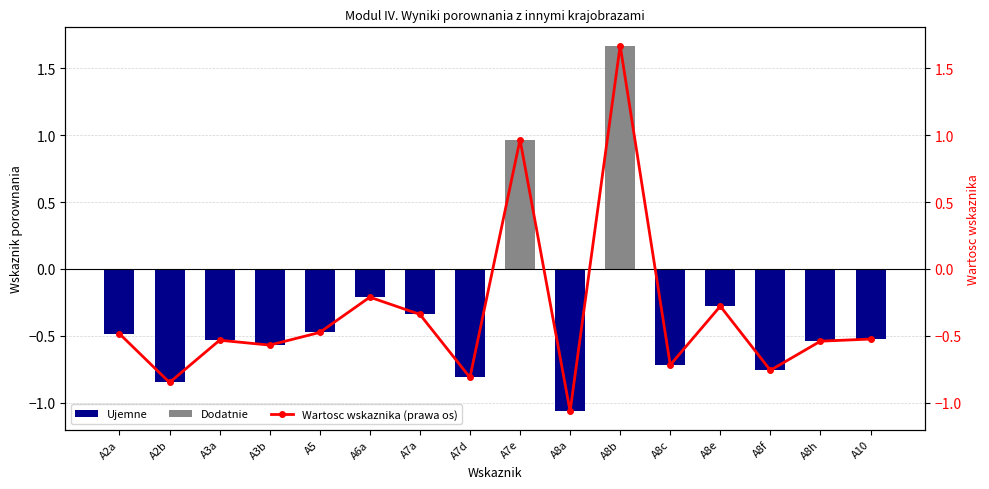

What is the sum of all Dodatnie values?

2.6